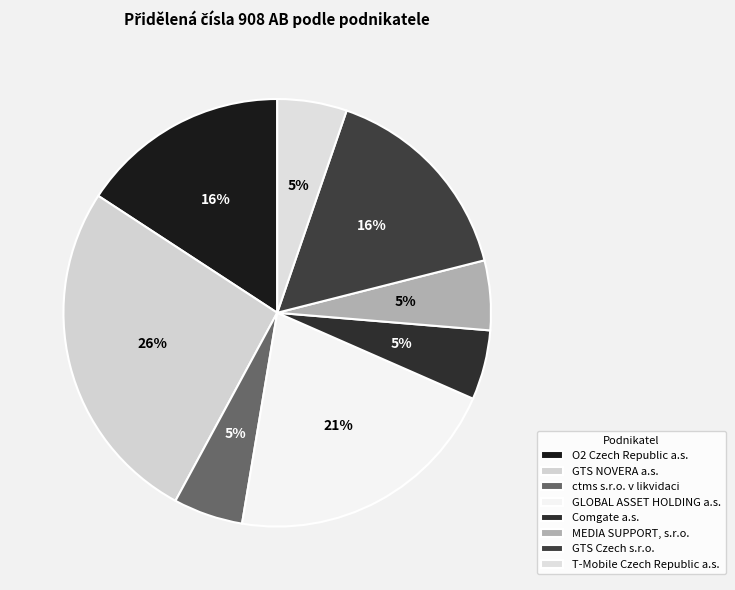

Do T-Mobile Czech Republic a.s. and Comgate a.s. together represent more than half of the pie?

No